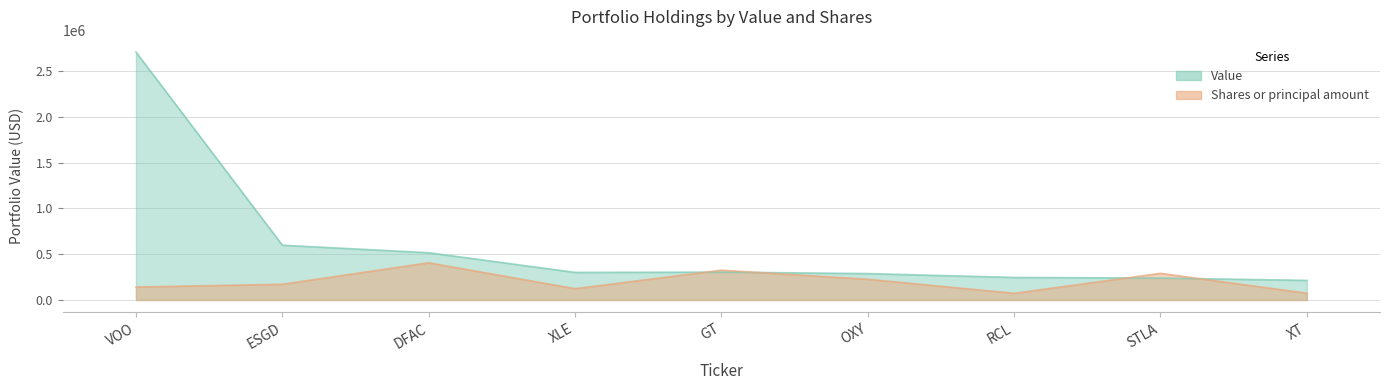

What is the average value of the Value series?

601444.4